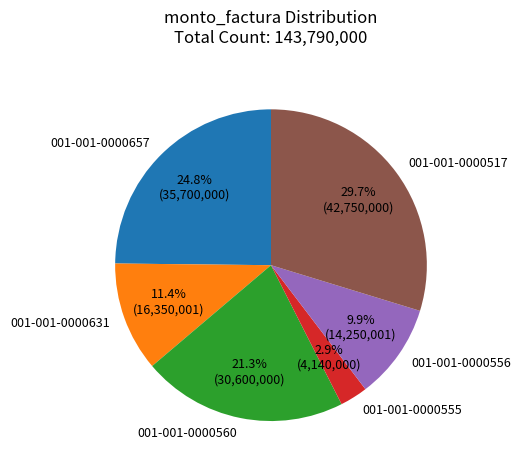

True or false: 001-001-0000517 accounts for 43% of the total.

False